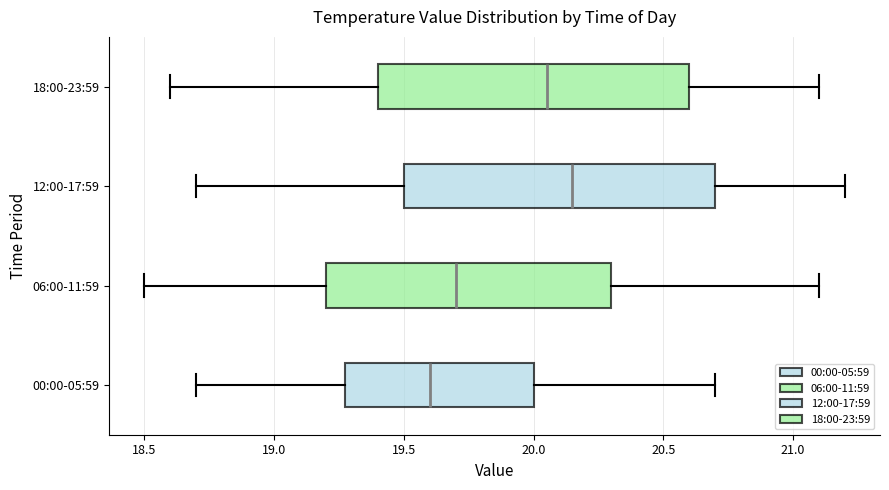

Reading bottom to top, read every box against the x-axis: the position of its median line, the range the box covers, and the ends of its whiskers. The values are not printed on the chart, so give them approximately, as read against the axis.

00:00-05:59: median 19.60, box 19.30 to 20.00, whiskers 18.70 to 20.70
06:00-11:59: median 19.70, box 19.20 to 20.30, whiskers 18.50 to 21.10
12:00-17:59: median 20.15, box 19.50 to 20.70, whiskers 18.70 to 21.20
18:00-23:59: median 20.05, box 19.40 to 20.60, whiskers 18.60 to 21.10